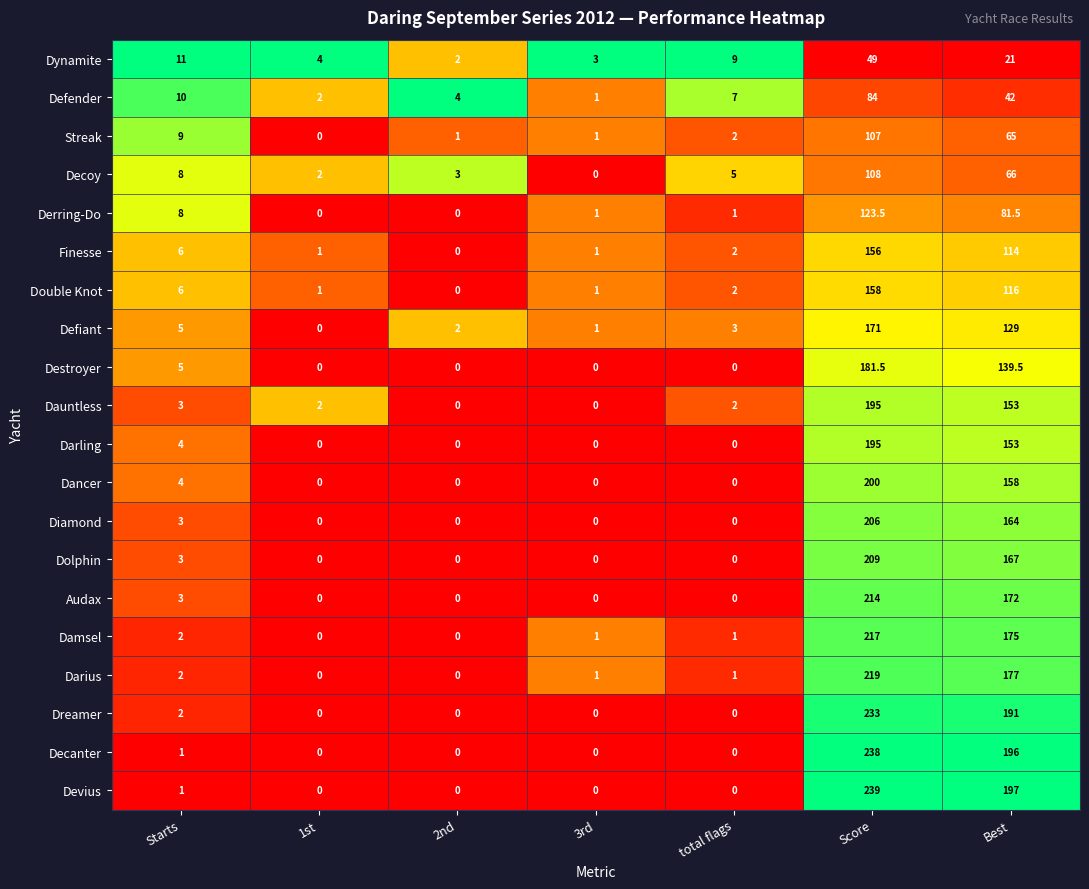

Between 3rd and Best, which series saw the biggest shift?

Devius